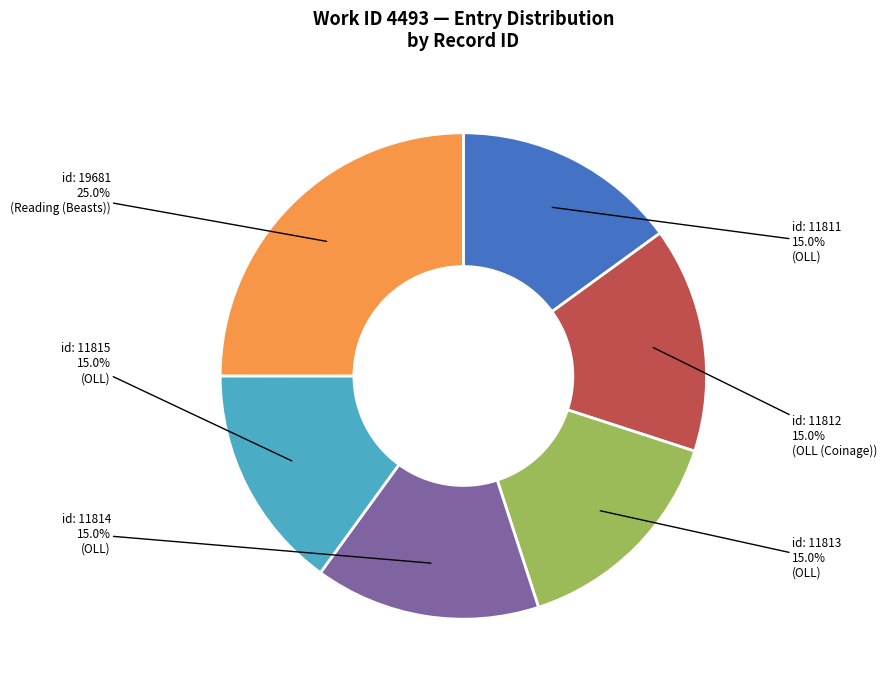

Approximately how many times larger is the value at id: 11814 compared to id: 11815?

1.0